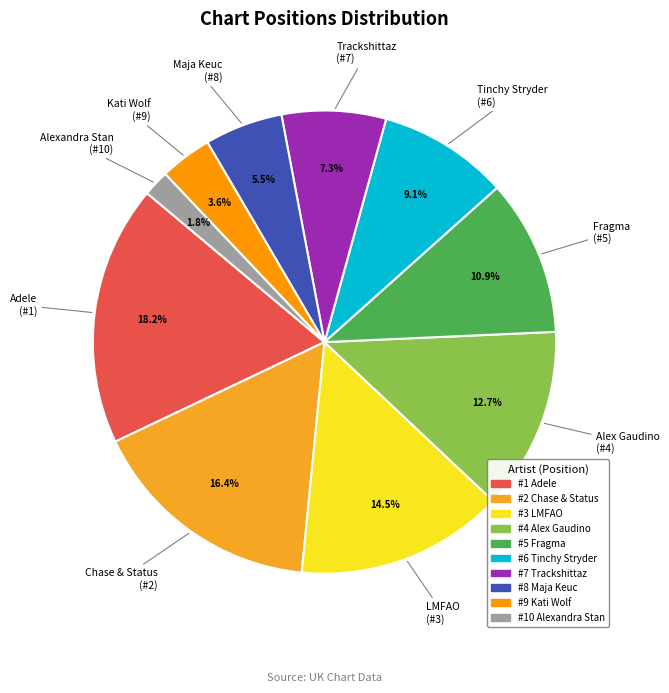

To the nearest percent, what is the average slice percentage?

10%